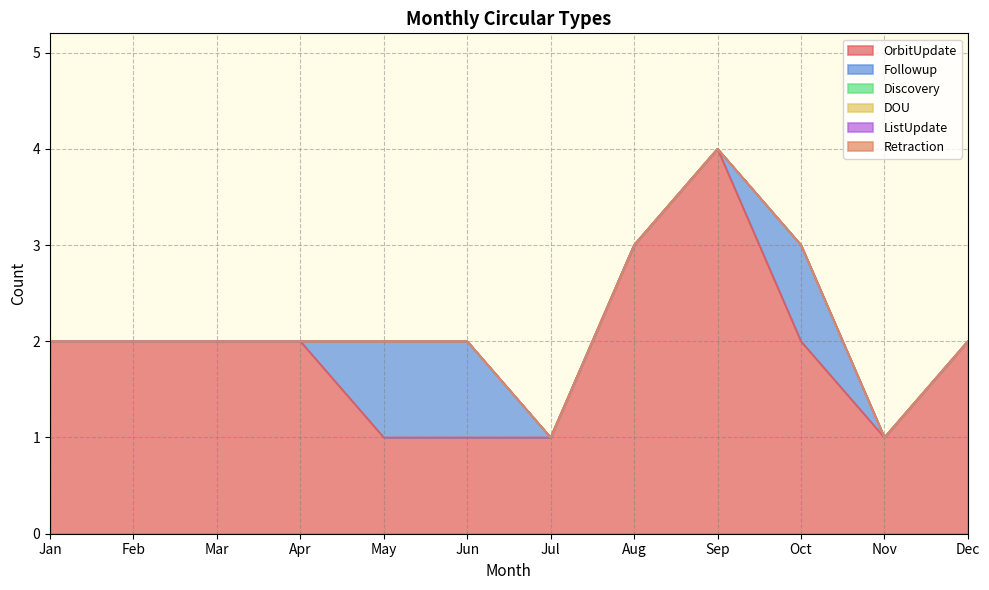

Where is OrbitUpdate nearest to the value 2?

Jan